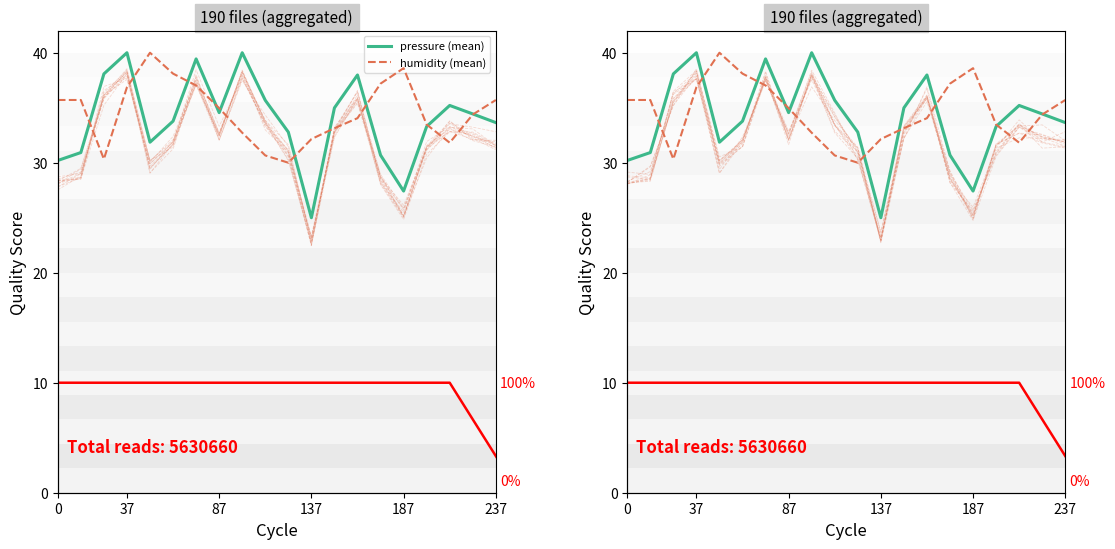

What are all the series names shown in the legend?

pressure (mean), humidity (mean)